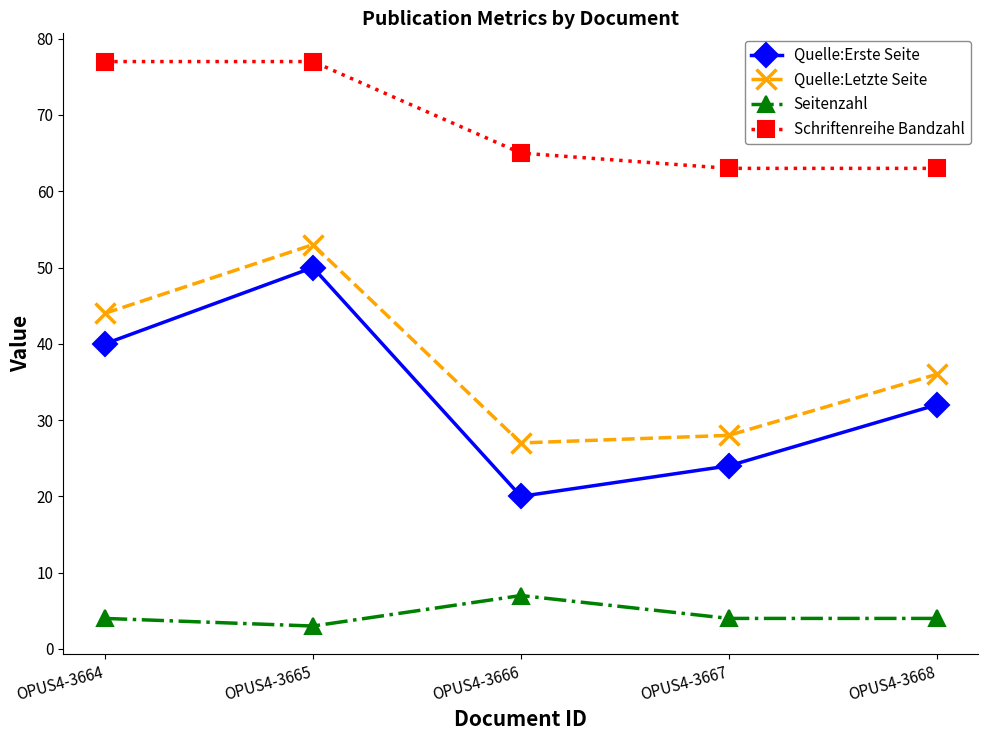

What is the total value across all series at OPUS4-3666?

119